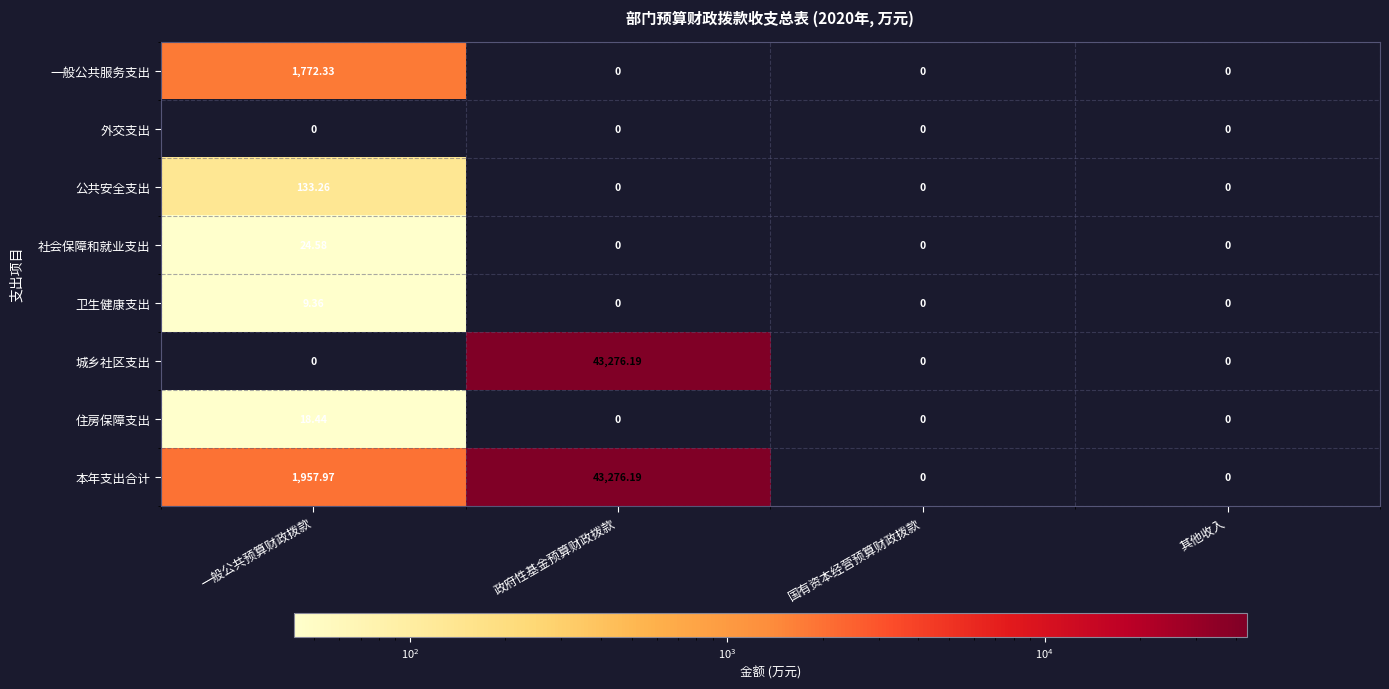

What is the spread (max minus min) of values at 一般公共预算财政拨款?

1958.0